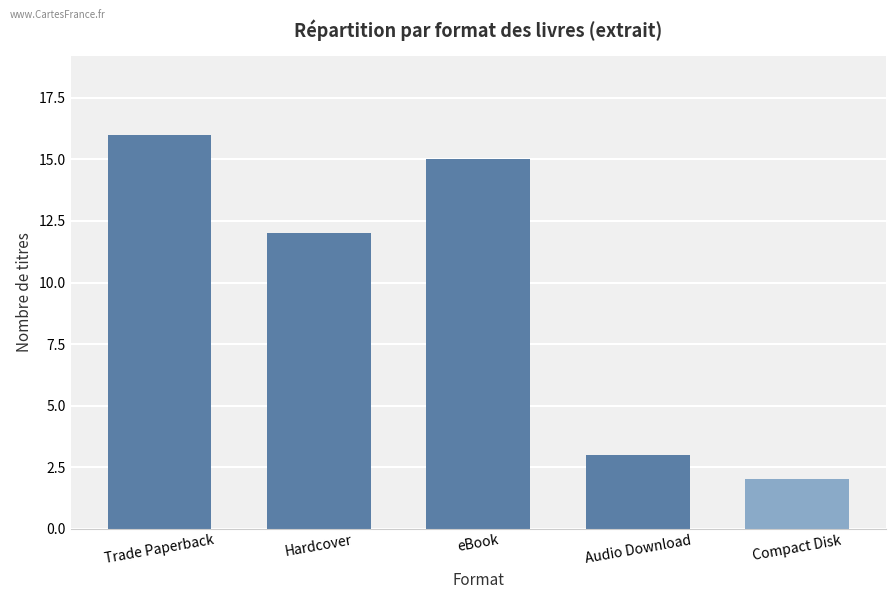

How many bars are there in total?

5